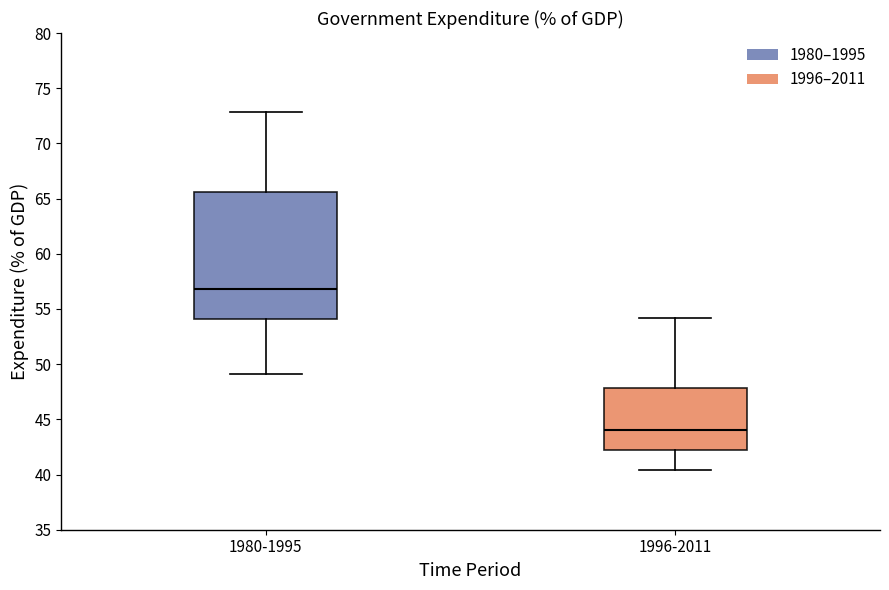

Reading left to right, transcribe this box plot: for each box, give where its median line is, the range the box spans, and where its two whiskers end, as read against the y-axis. The values are not printed on the chart, so give them approximately, as read against the axis.

1980-1995: median 57.0, box 54.0 to 65.5, whiskers 49.0 to 73.0
1996-2011: median 44.0, box 42.0 to 48.0, whiskers 40.5 to 54.0